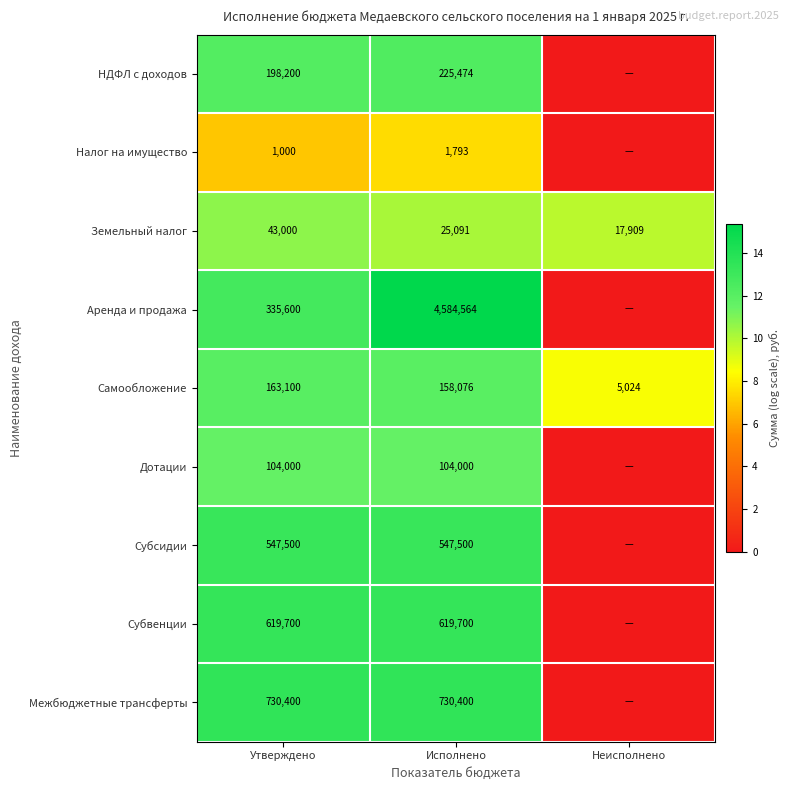

What is the sum of the Субвенции values at Исполнено and Утверждено?

1239400